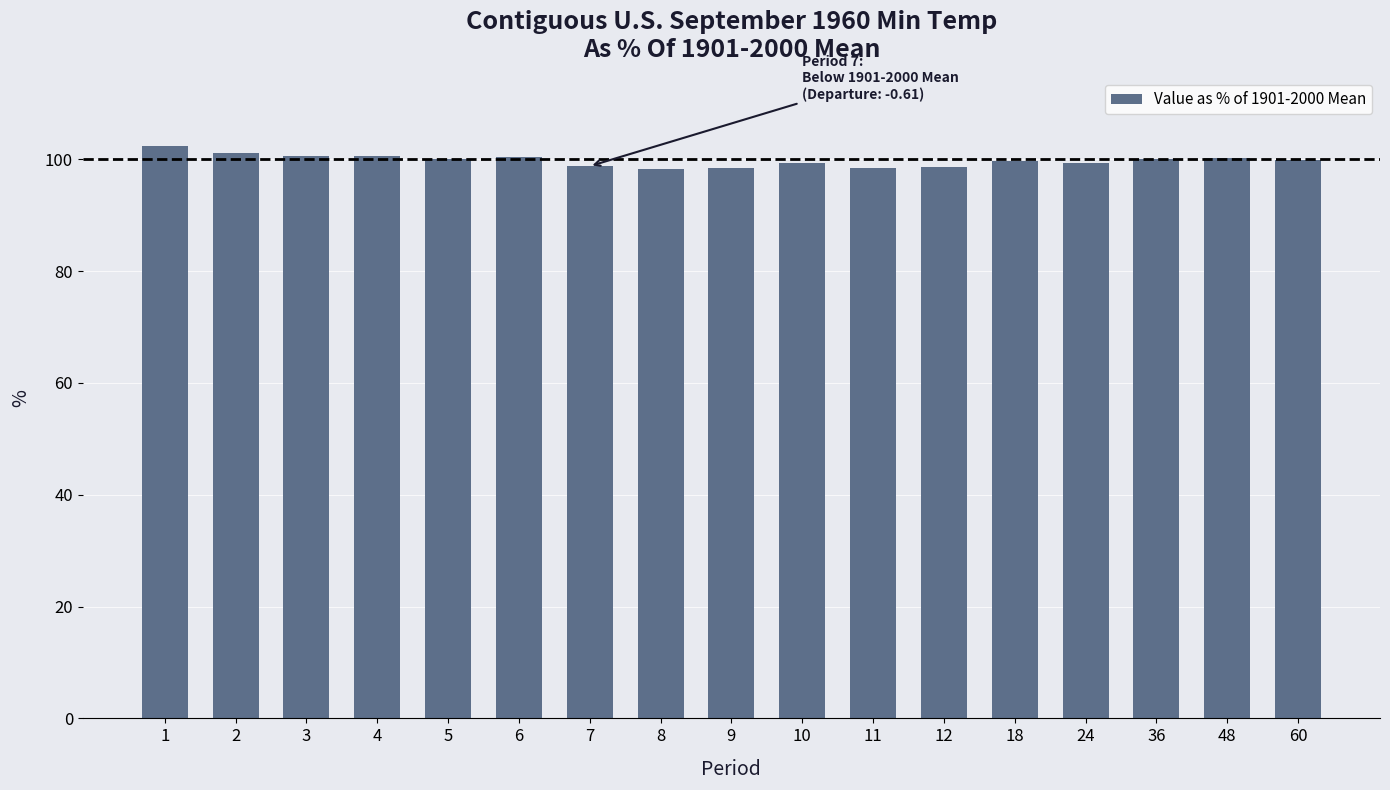

The value at 12 is 98.7. True or false?

True